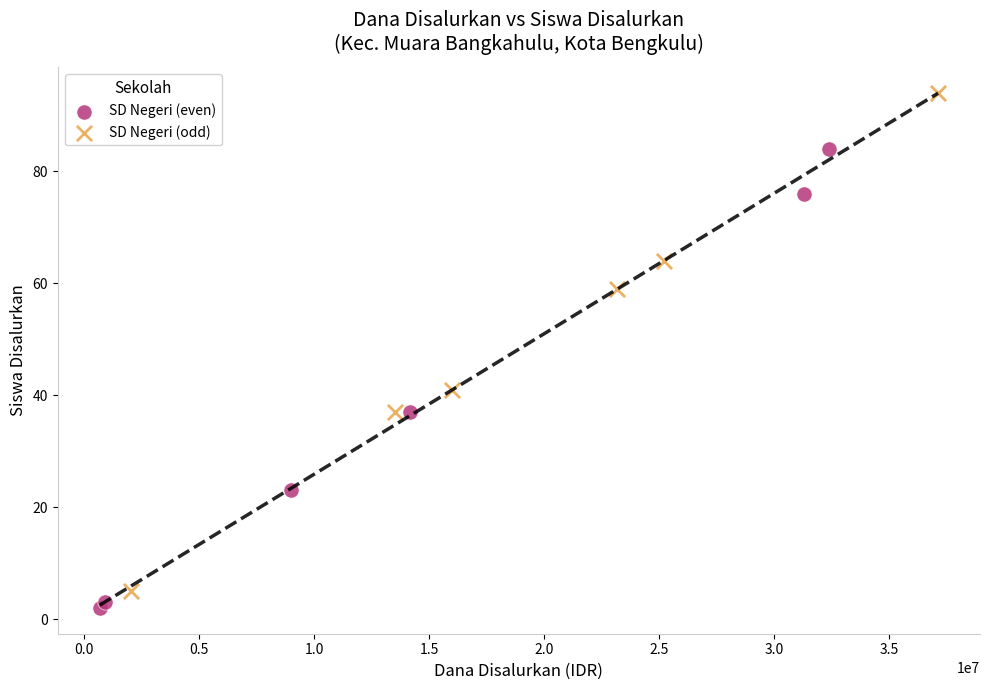

Which series contains the highest Y value?

SD Negeri (odd)